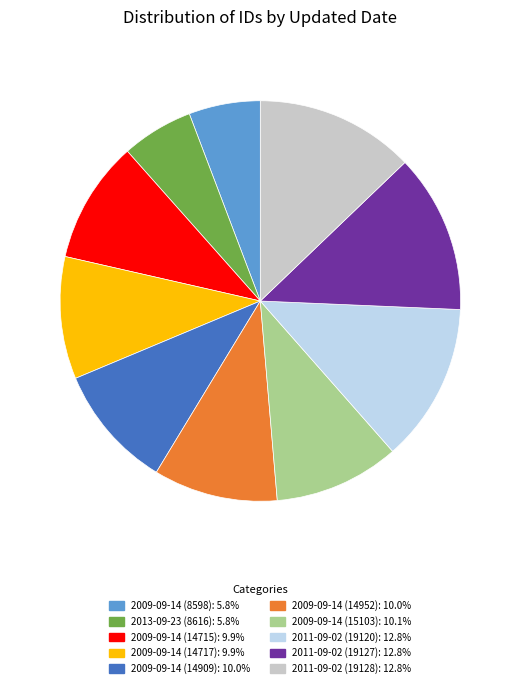

Which has a higher value, 2011-09-02 (19127) or 2009-09-14 (14952)?

2011-09-02 (19127)